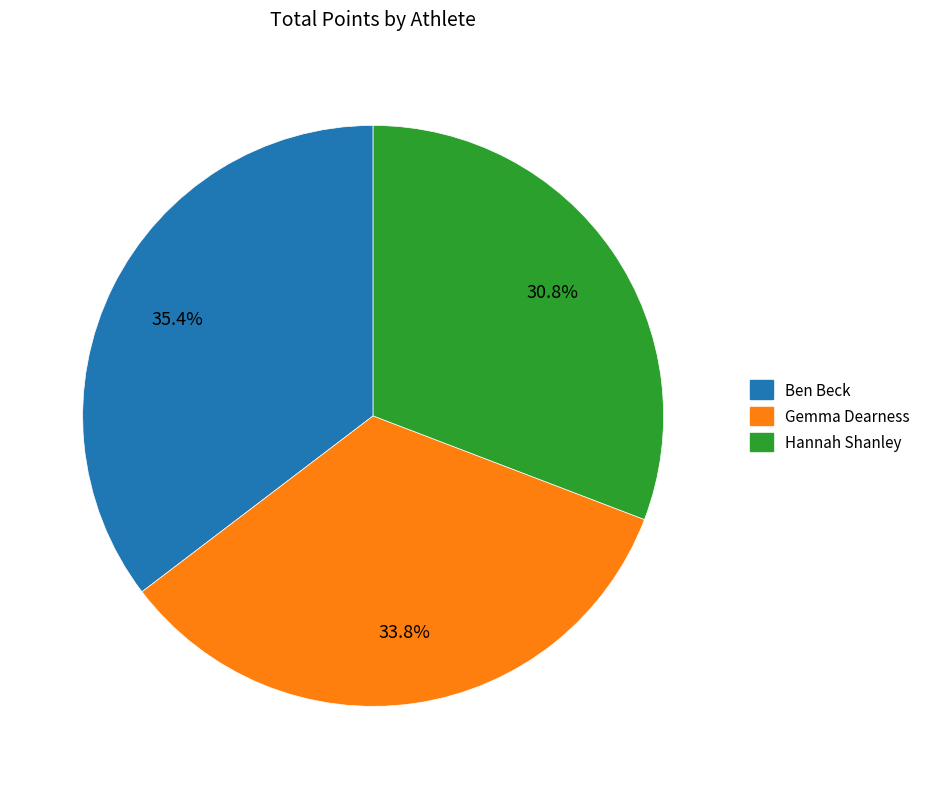

Count the number of slices in the pie.

3